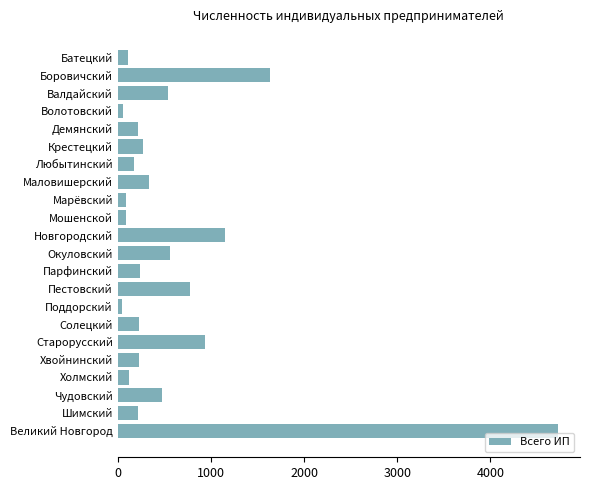

Where is the data nearest to the value 2387?

Боровичский